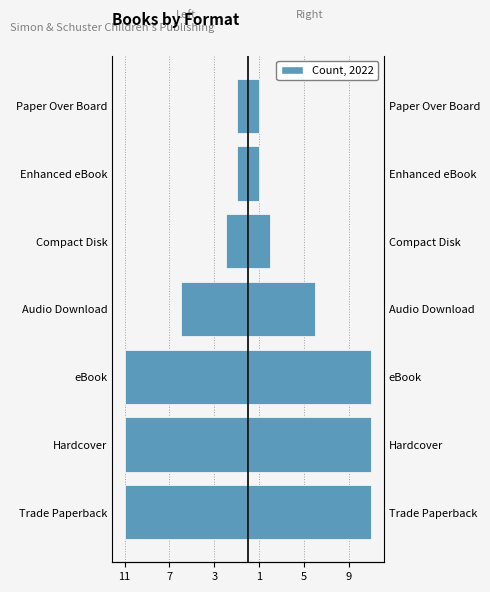

The value at Audio Download is -6. True or false?

True